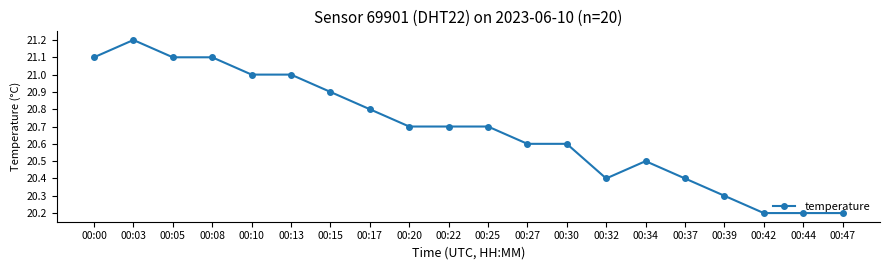

What is the sum of all values?

413.7